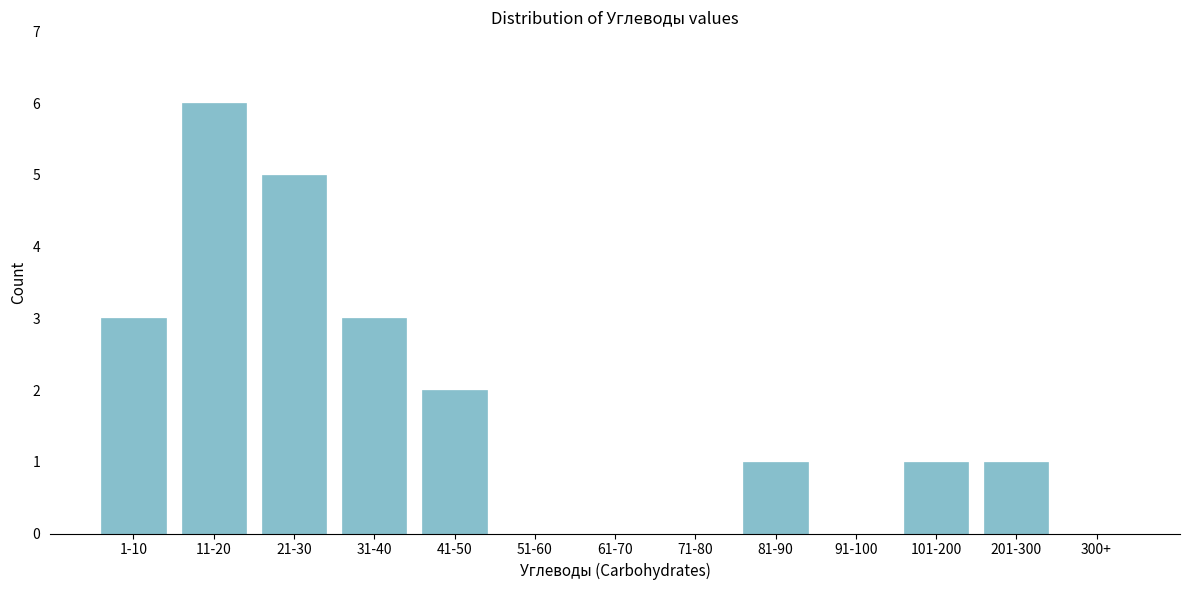

Reading left to right, transcribe all the data shown in this chart.

1-10=3	11-20=6	21-30=5	31-40=3	41-50=2	51-60=0	61-70=0	71-80=0	81-90=1	91-100=0	101-200=1	201-300=1	300+=0